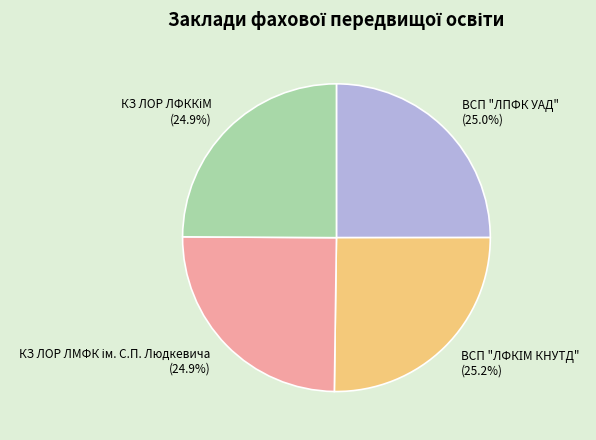

How many slices are in this pie chart?

4